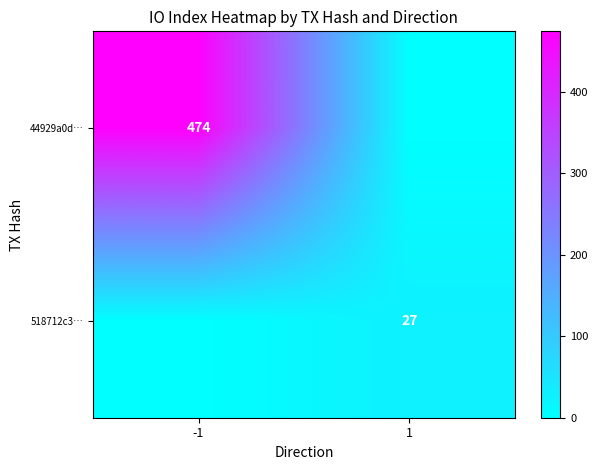

Is the value of 518712c3… at 1 greater than the value of 44929a0d… at -1?

No